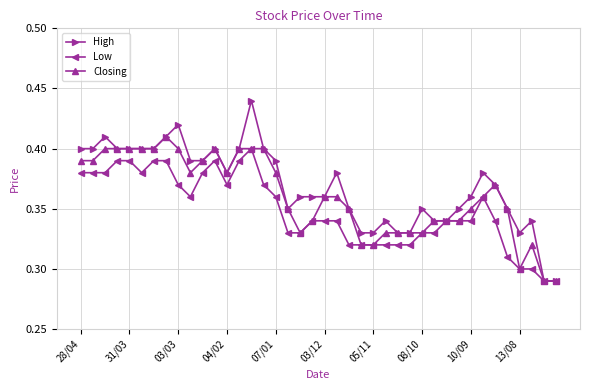

True or false: Low has more than 1 interior local peaks.

True